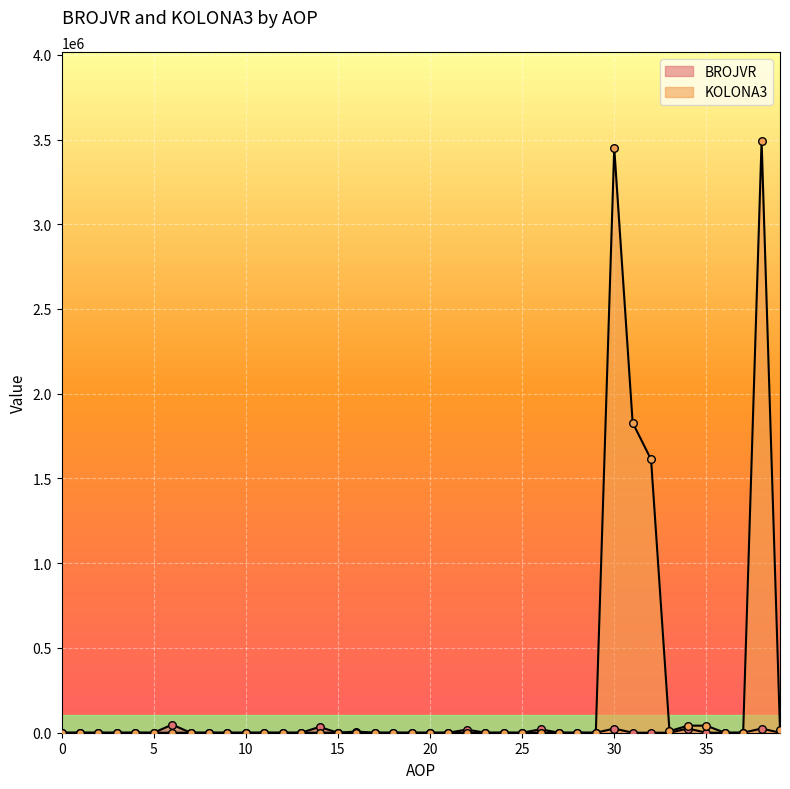

Is the value of BROJVR at 1 greater than the value of KOLONA3 at 18?

Yes